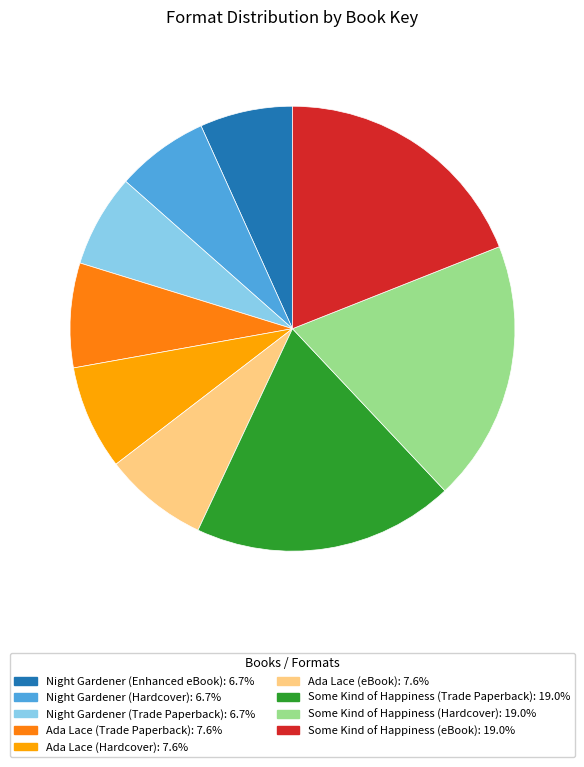

Is the sum of Ada Lace (eBook) and Ada Lace (Hardcover) greater than half?

No